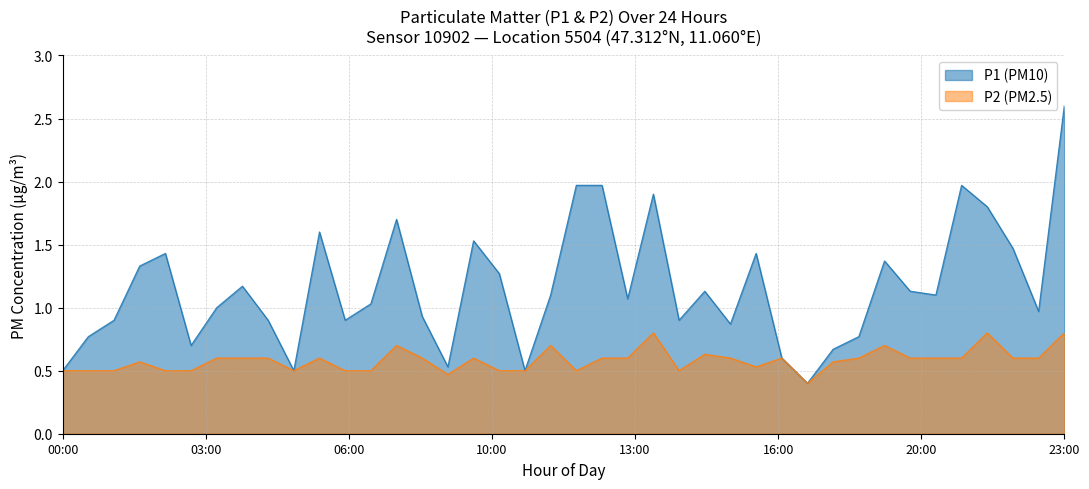

At how many categories does at least one series exceed 1?

22